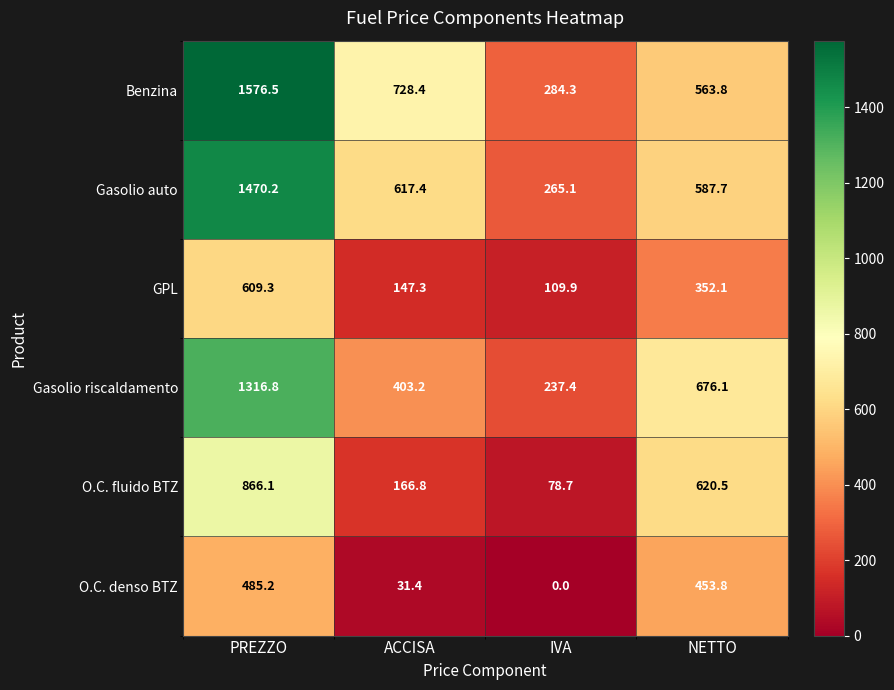

What is the maximum value shown in the chart?

1576.5